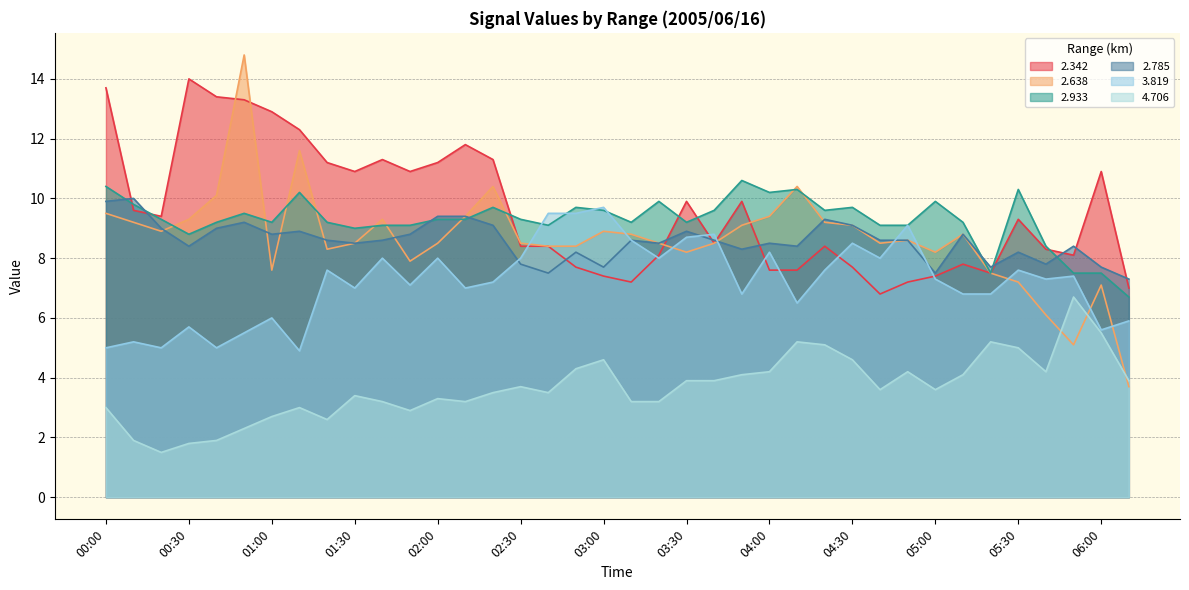

What is the difference between the second highest and second lowest values in the   4.706 series?

3.7